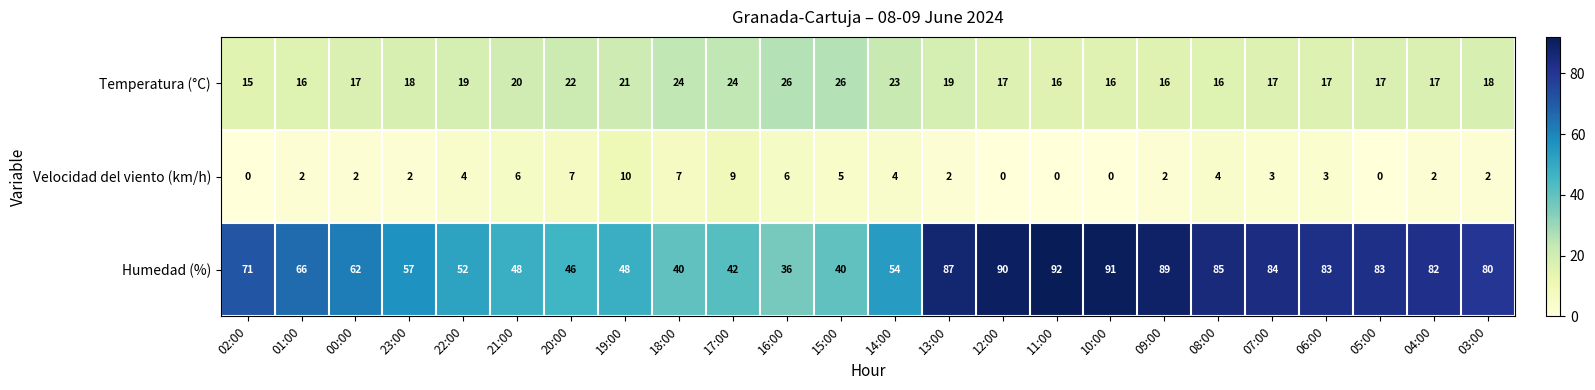

Where is Temperatura (°C) nearest to the value 20?

21:00